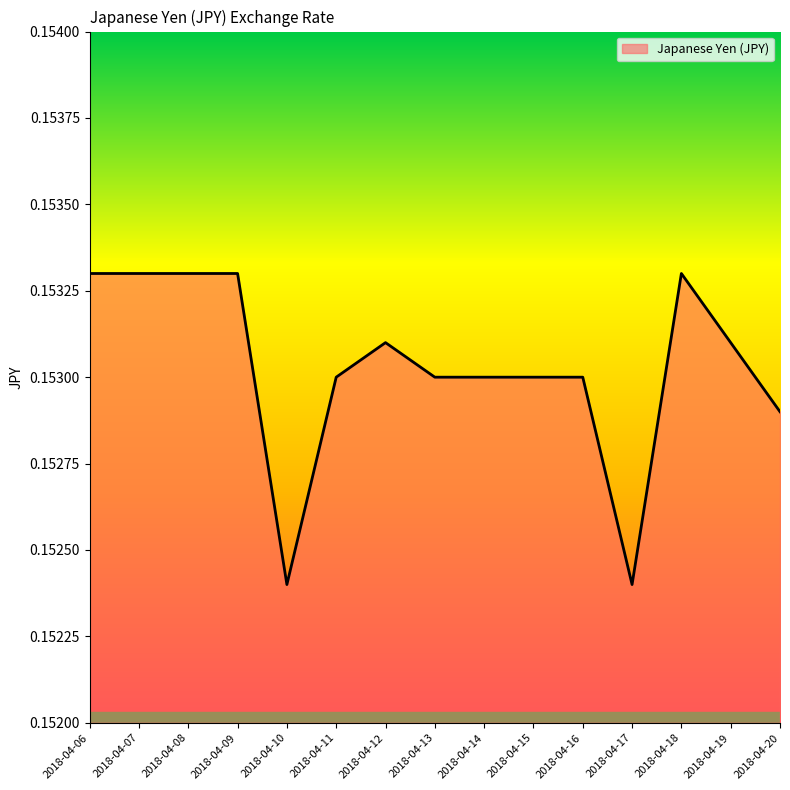

Which has a higher value, 2018-04-20 or 2018-04-12?

2018-04-12